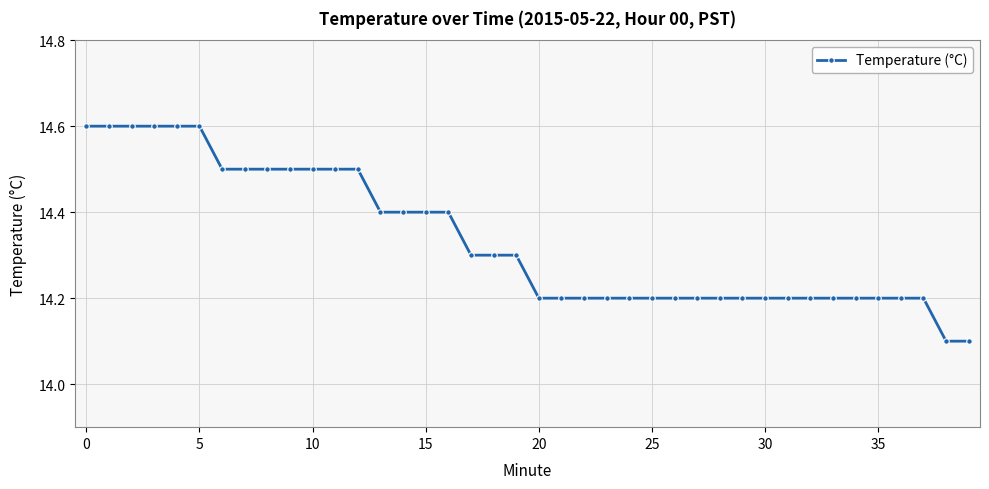

What is the average value?

14.3